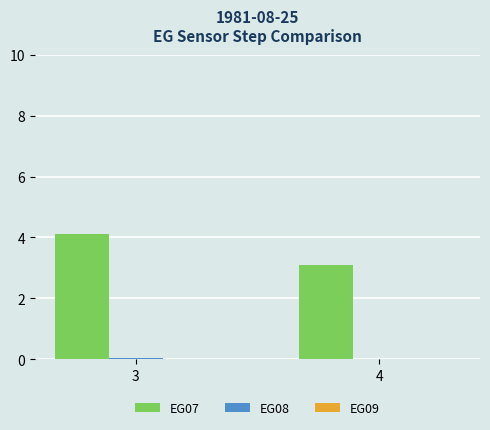

At which category is the sum across all series the highest?

3